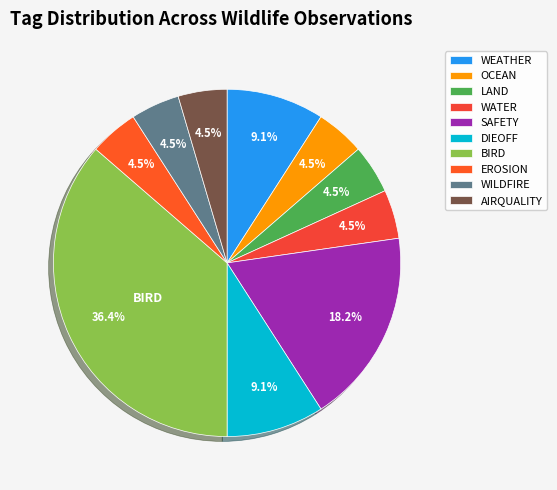

What percentage is the WEATHER slice, to the nearest percent?

9%